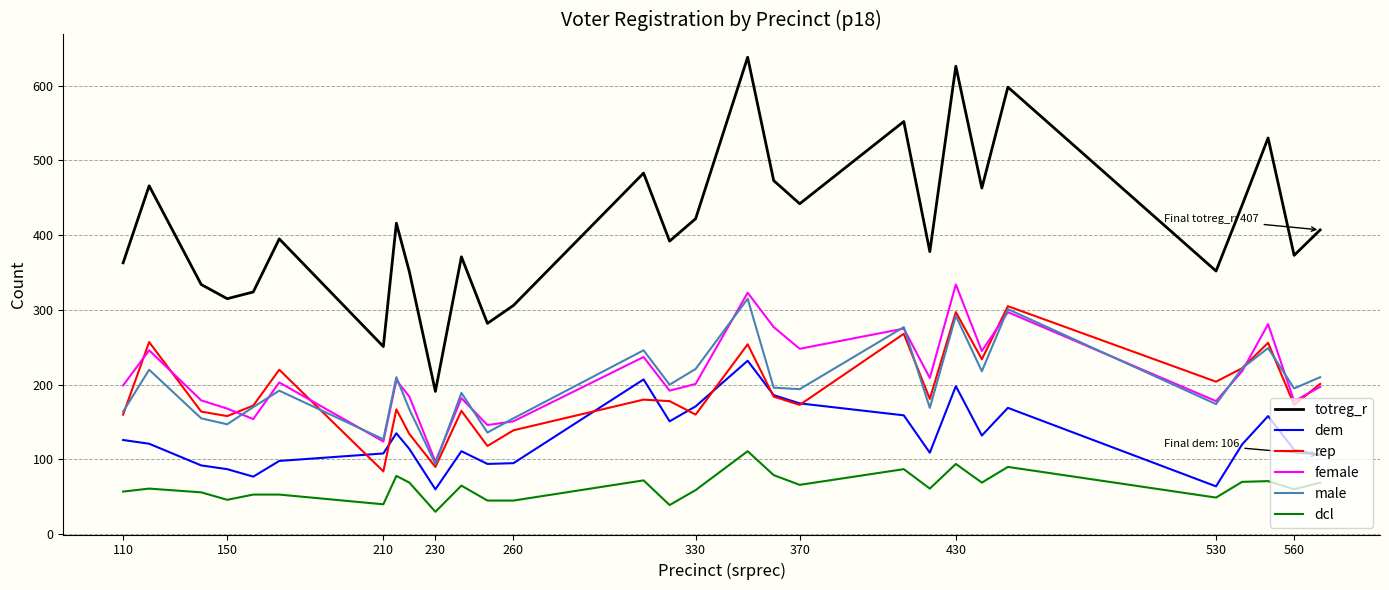

Which series has the largest total across all categories?

totreg_r